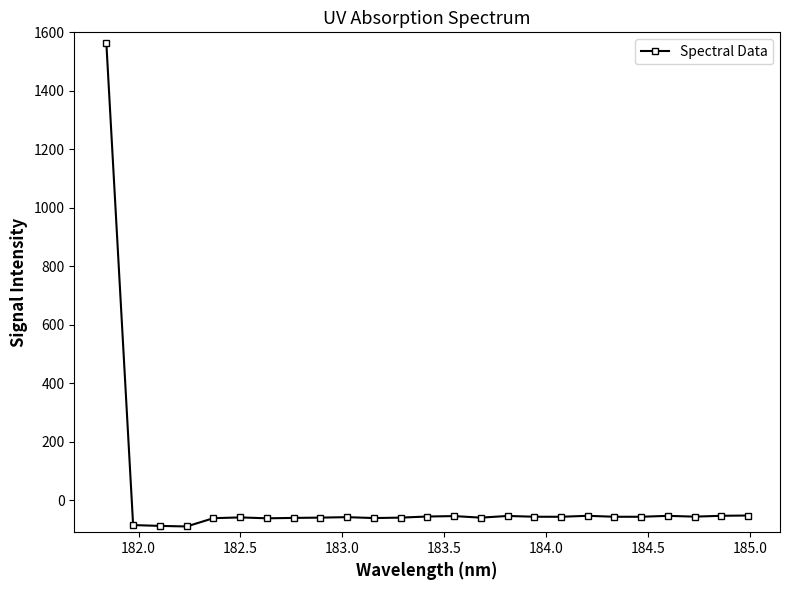

What is the greatest value displayed?

1562.4